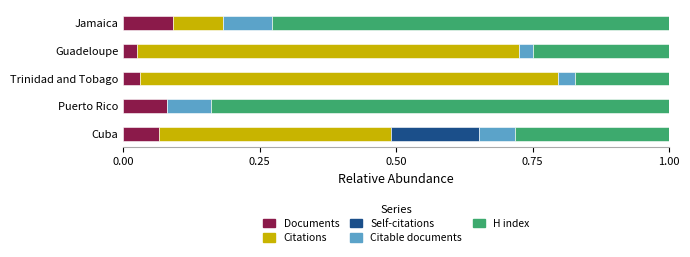

What are all the series names shown in the legend?

Documents, Citations, Self-citations, Citable documents, H index